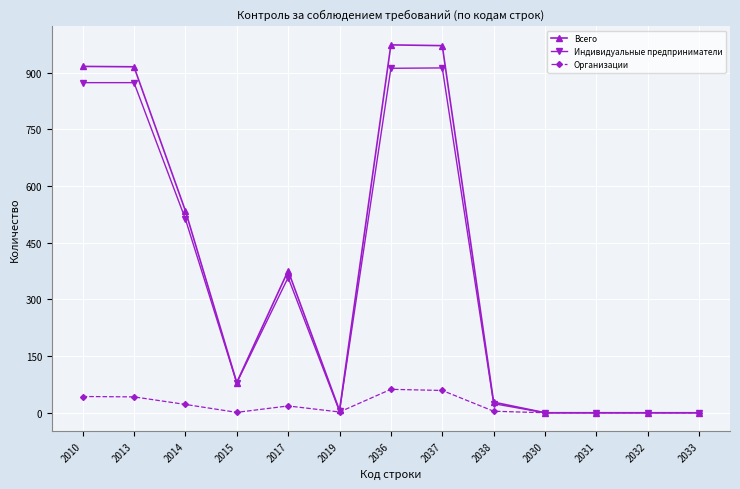

The value of Организации at 2036 is 100. True or false?

False